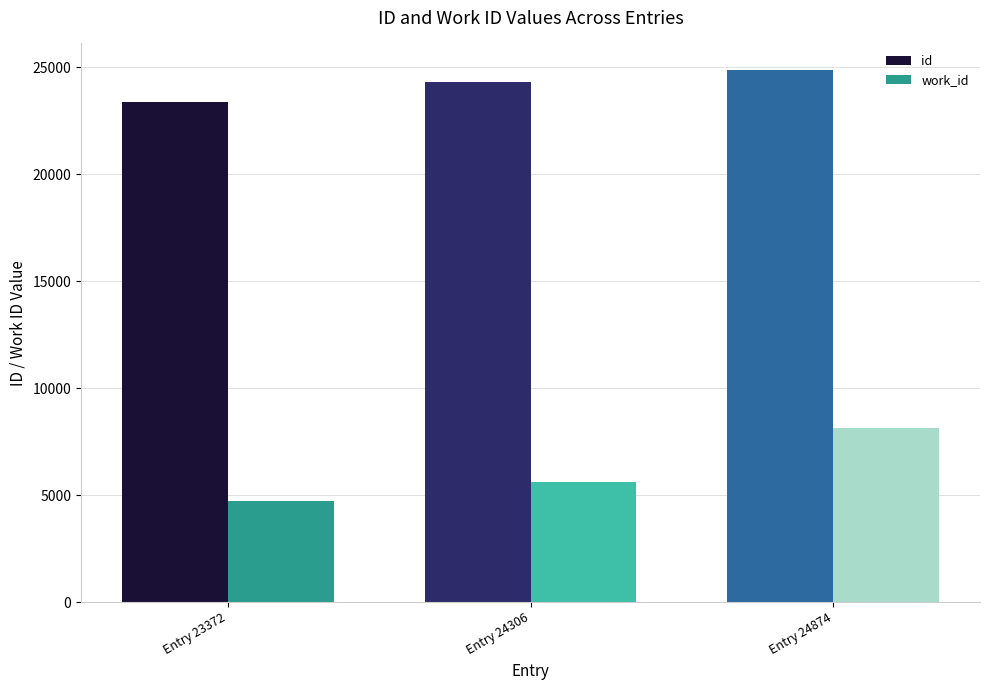

Reading left to right, extract all data points from this chart.

id: Entry 23372=23372	Entry 24306=24306	Entry 24874=24874
work_id: Entry 23372=4702	Entry 24306=5598	Entry 24874=8132